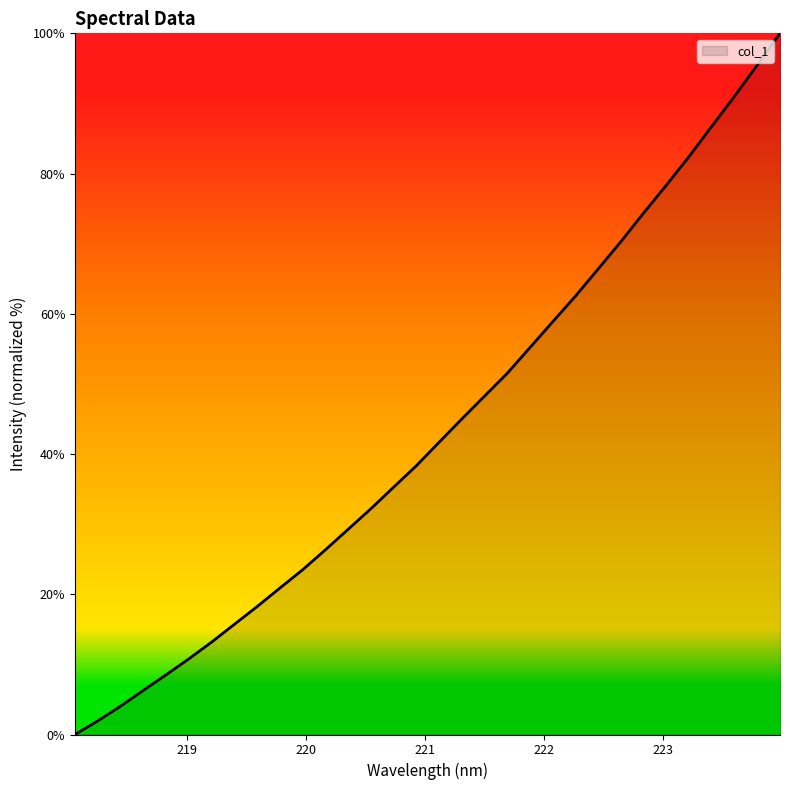

What is the difference between the second highest and second lowest values?

93.5